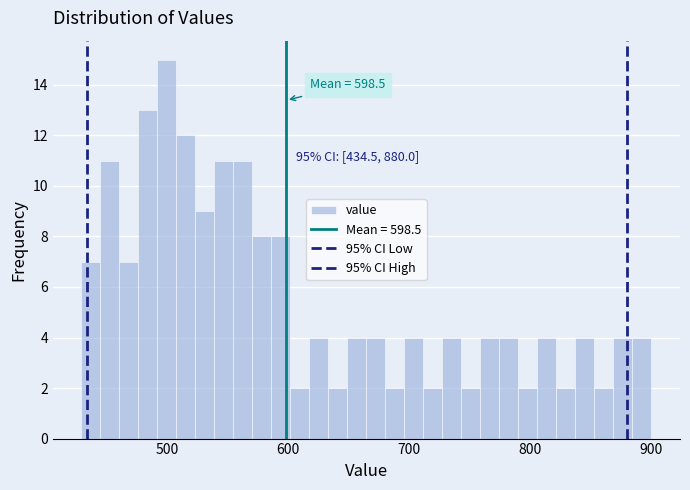

Around what value on the x-axis is the tallest bar? Give the approximate position of its centre, as read against the axis.

500